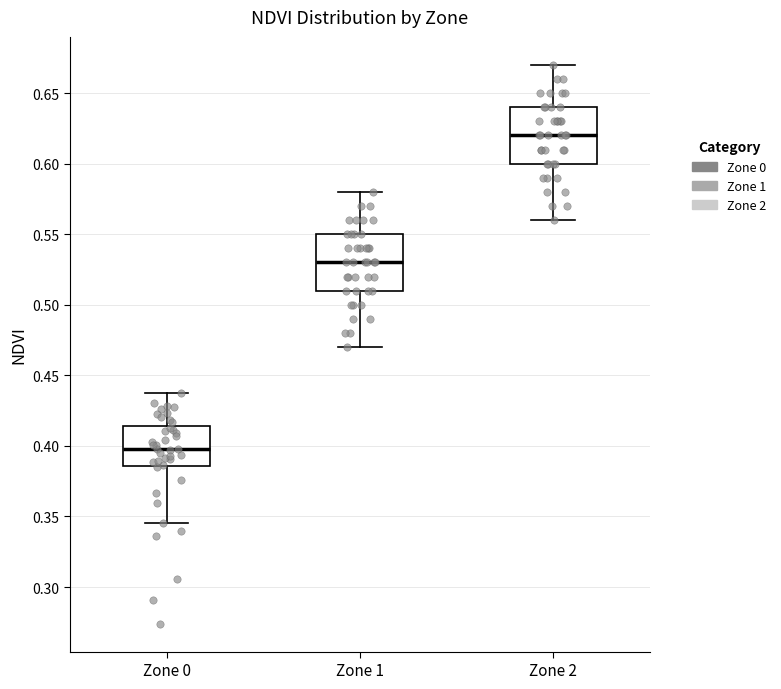

Reading left to right, transcribe this box plot: for each box, give where its median line is, the range the box spans, and where its two whiskers end, as read against the y-axis. The values are not printed on the chart, so give them approximately, as read against the axis.

Zone 0: median 0.400, box 0.385 to 0.415, whiskers 0.345 to 0.440
Zone 1: median 0.530, box 0.510 to 0.550, whiskers 0.470 to 0.580
Zone 2: median 0.620, box 0.600 to 0.640, whiskers 0.560 to 0.670